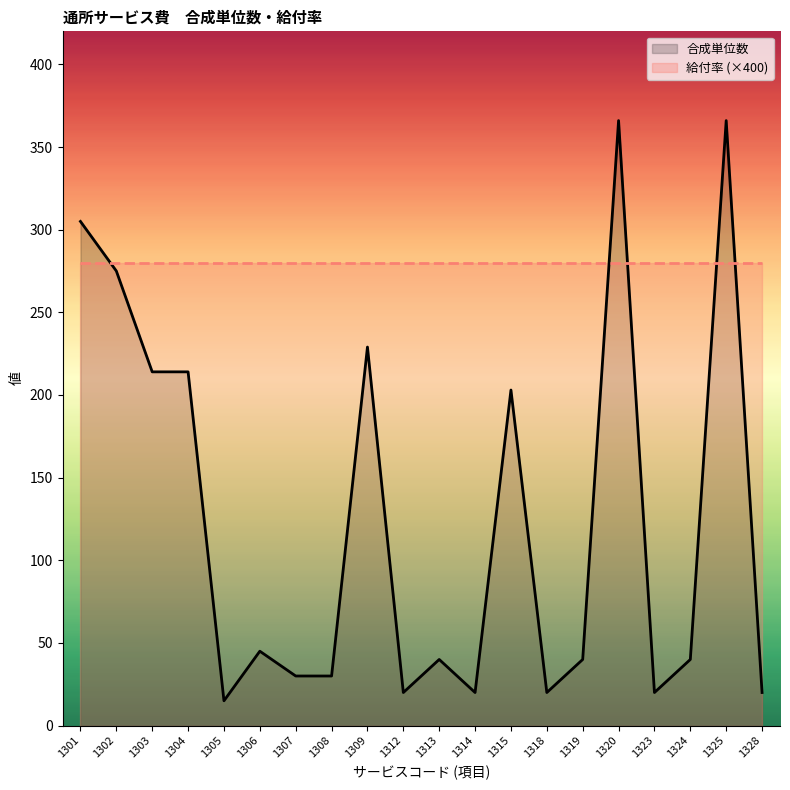

Where is the first local minimum for 合成単位数?

1305